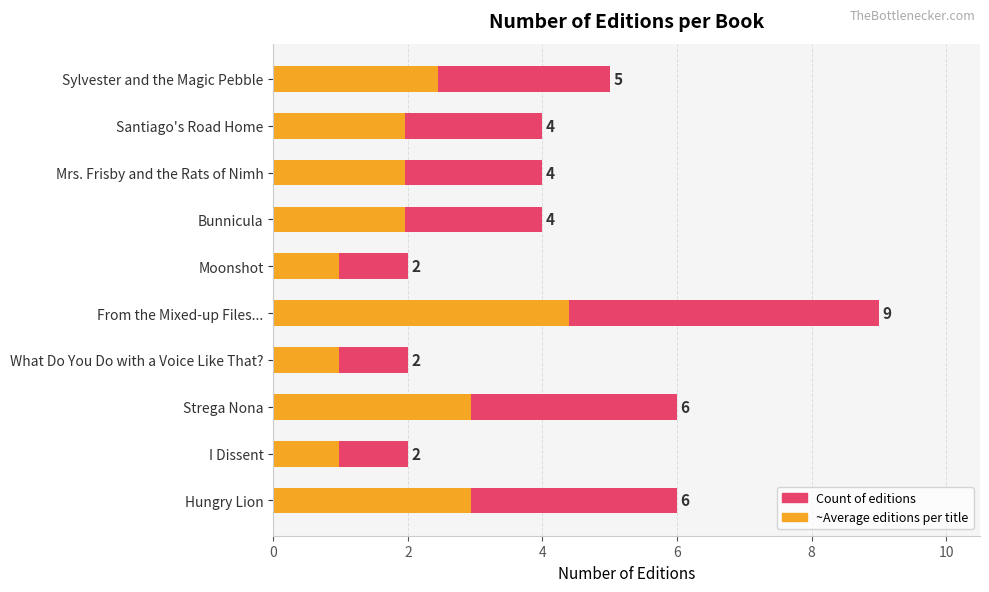

What is the difference between the maximum and minimum values in the Average Editions per Title series?

3.4